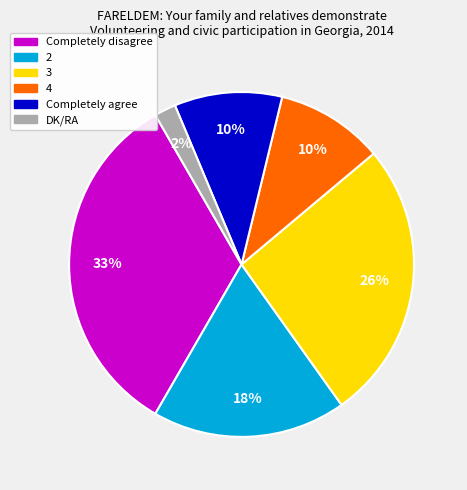

To the nearest percent, what is the difference between the 2 and DK/RA slice percentages?

16%